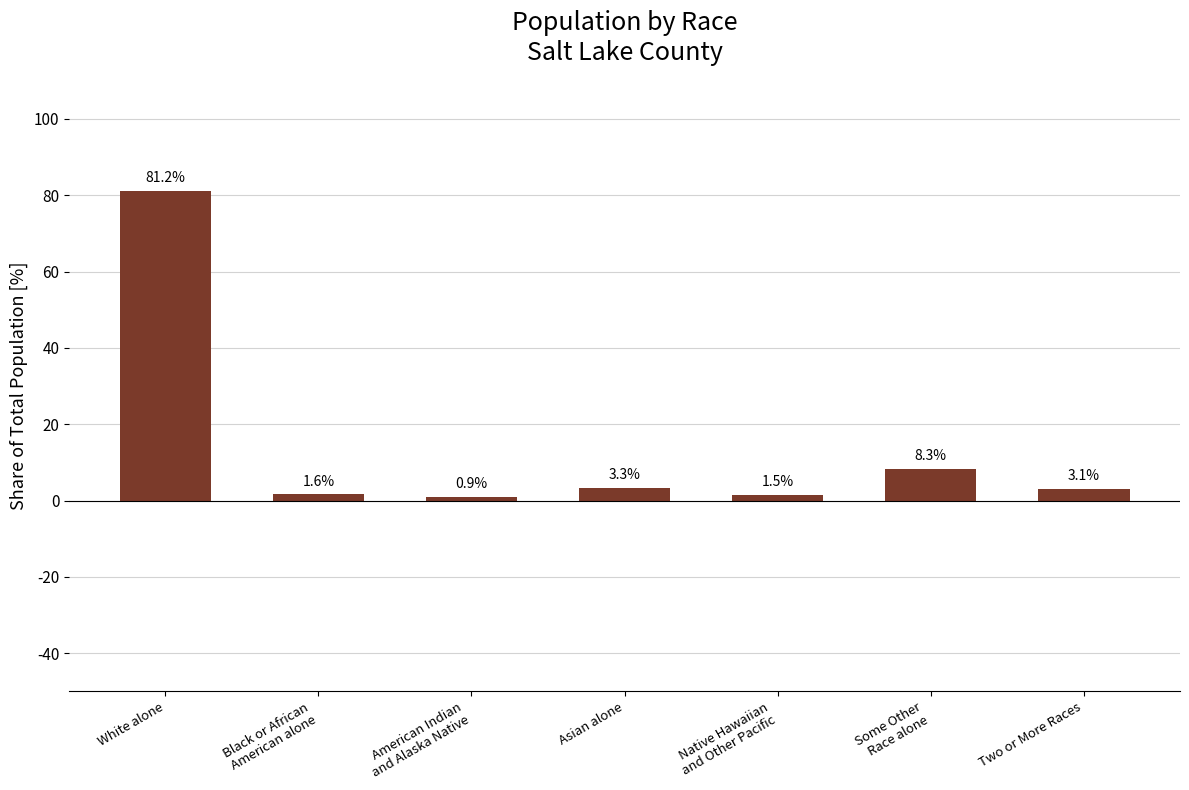

What is the maximum value shown in the chart?

81.2